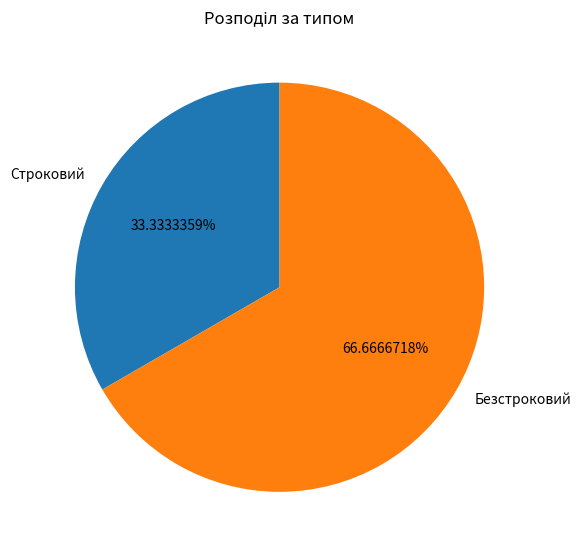

How many segments does this pie chart have?

2